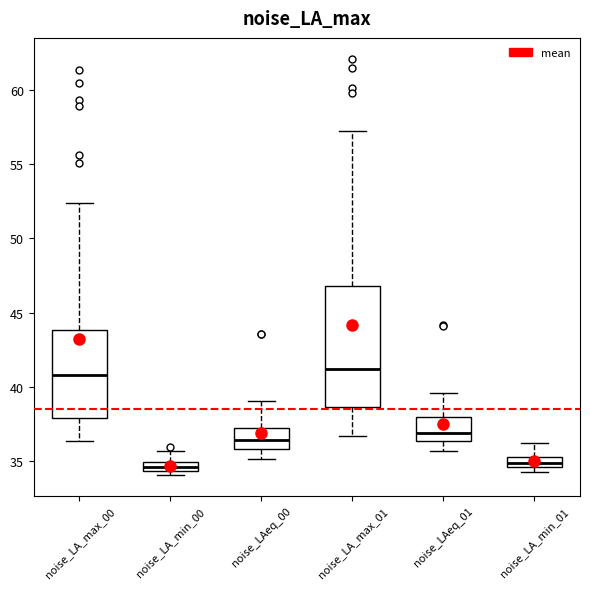

Where does the lower whisker of the box for noise_LA_max_01 end on the y-axis? The values are not printed on the chart, so give them approximately, as read against the axis.

36.5